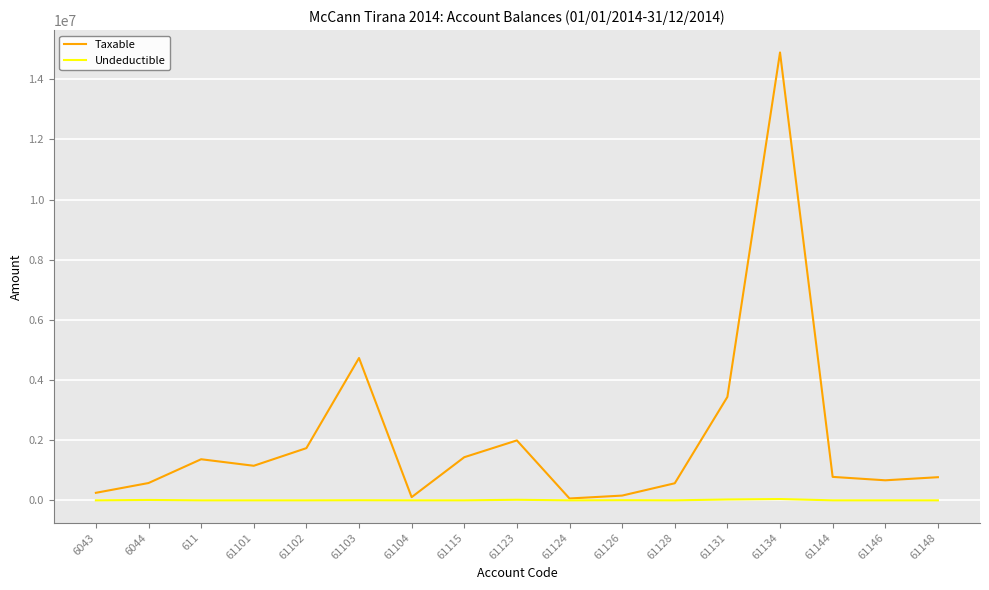

Which series has the largest range (max minus min)?

Taxable